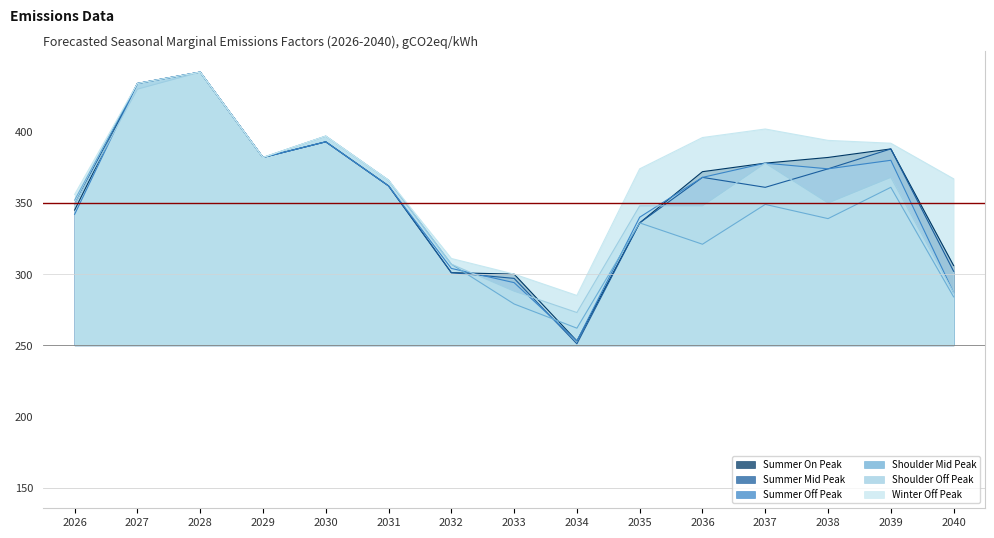

Which category has the lowest value across all series?

2034